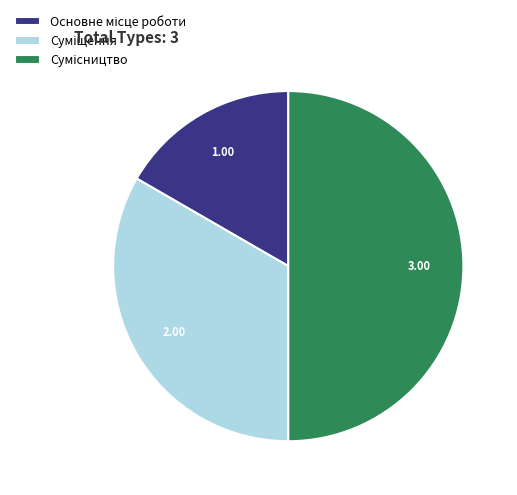

The Основне місце роботи slice represents 8% of the pie. True or false?

False